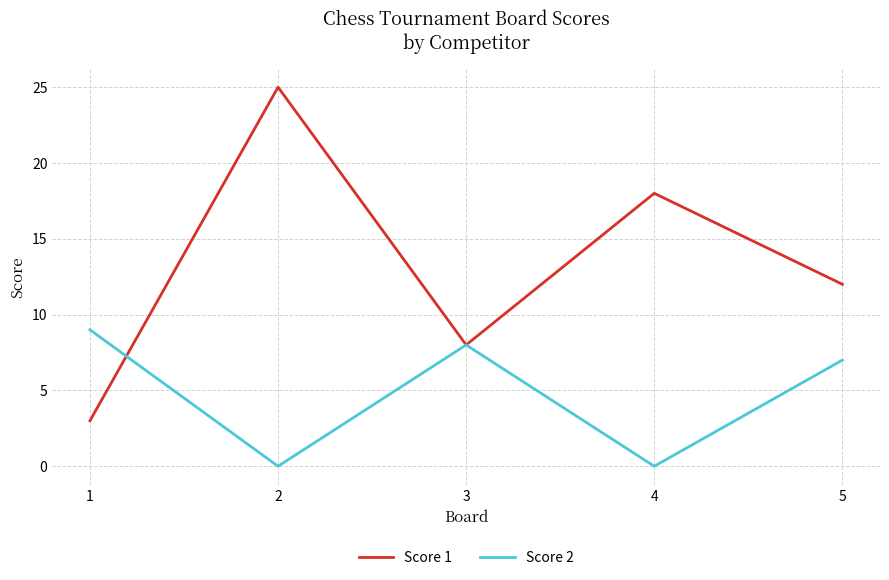

List the series in order of their overall mean, highest first.

Score 1, Score 2